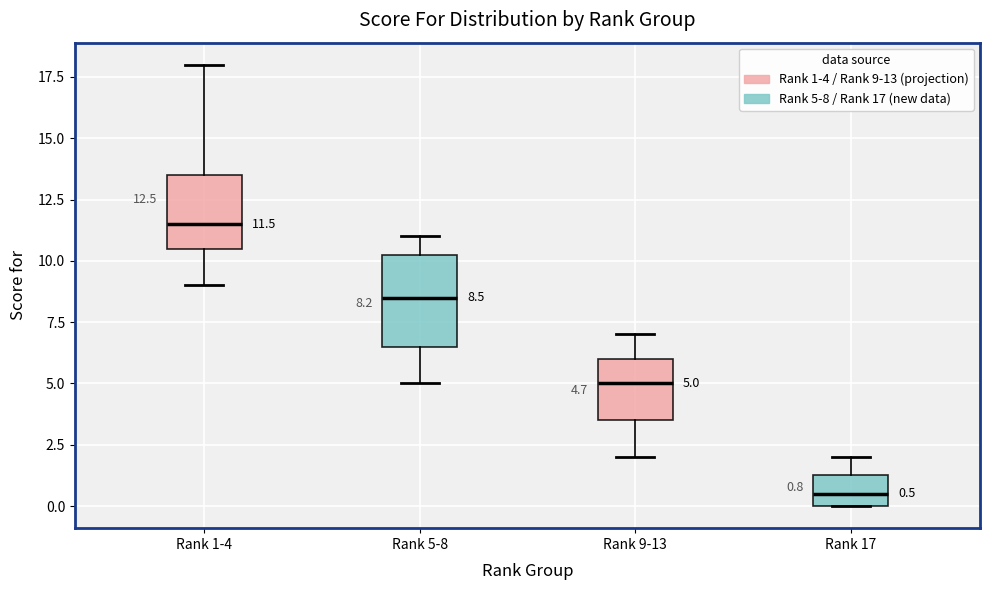

Comparing the boxes themselves (not the whiskers), which one is the tallest?

Rank 5-8